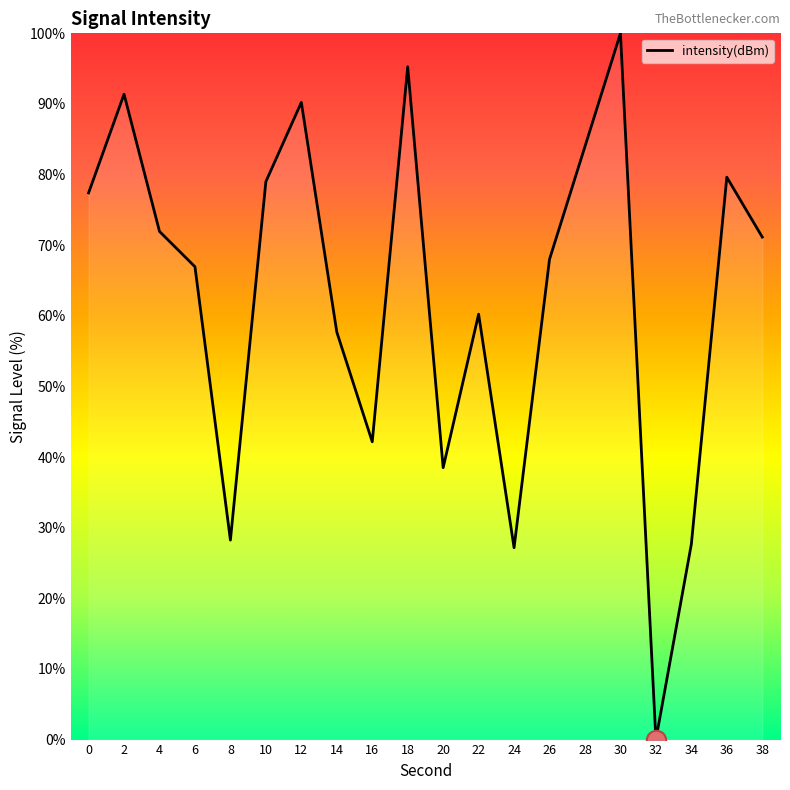

Is it true that the value at 8 is 28.2?

True